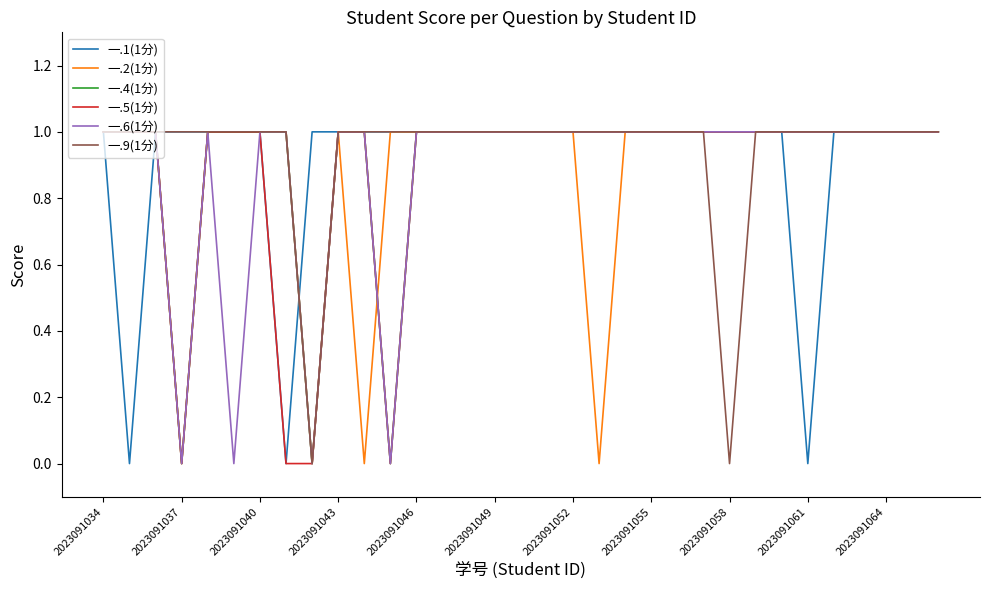

Which series has the largest total across all categories?

一.9(1分)